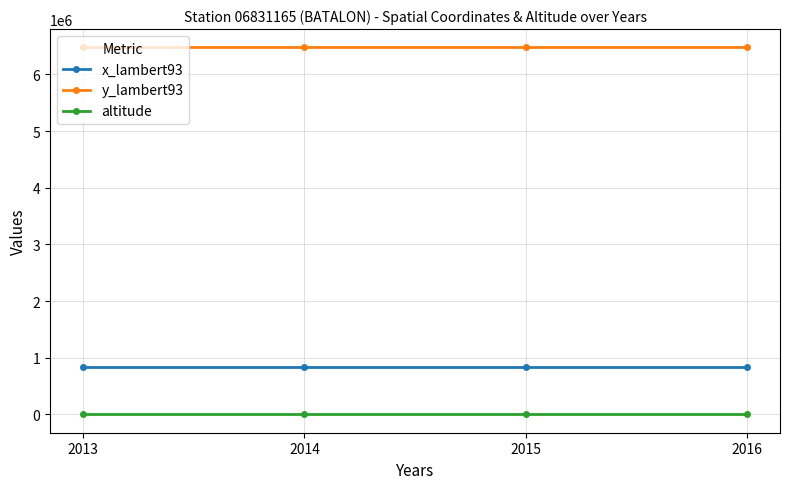

What is the greatest value displayed?

6477074